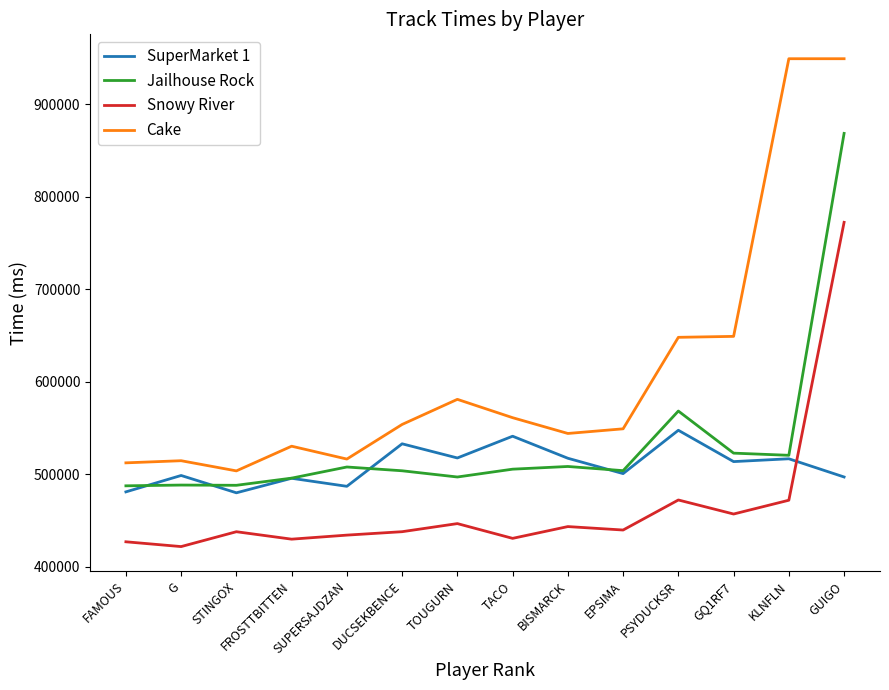

Which series has the largest range (max minus min)?

Cake